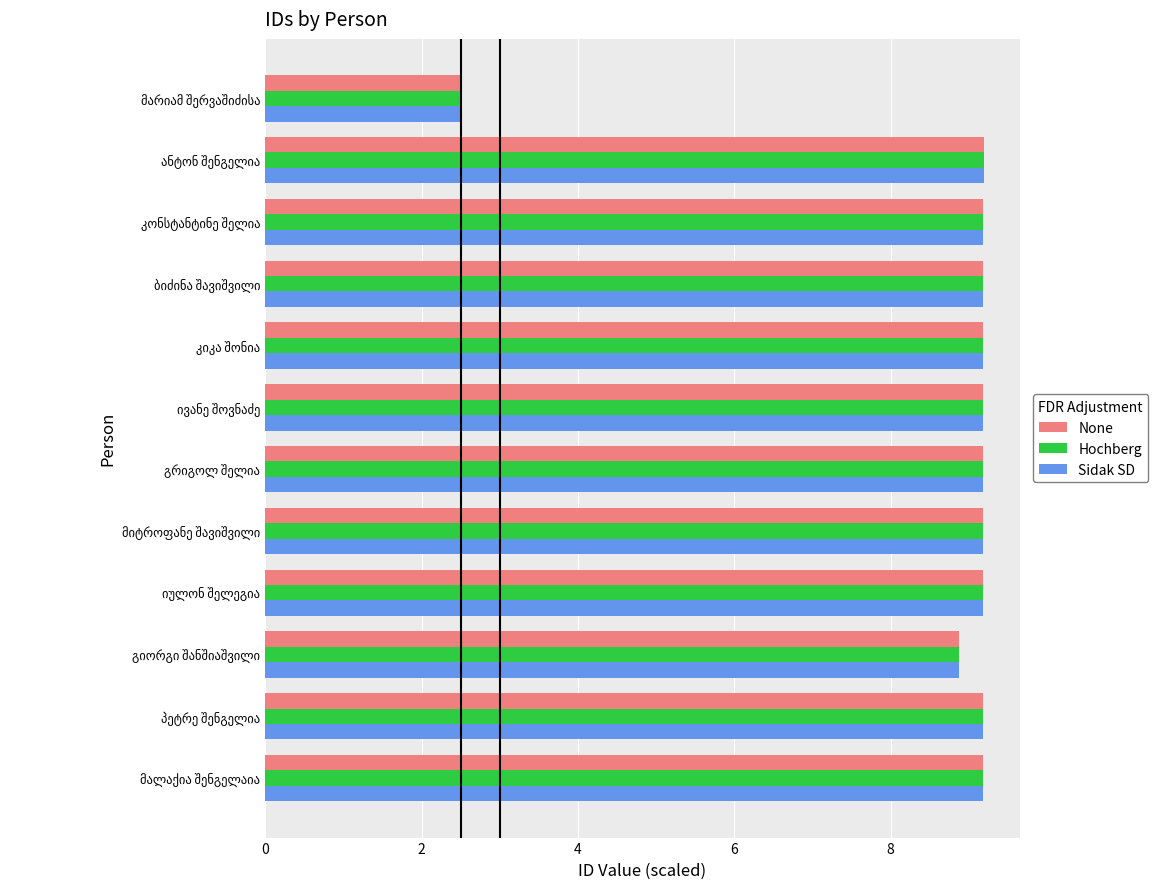

What is the difference between the maximum and minimum values in the Sidak SD series?

6.7